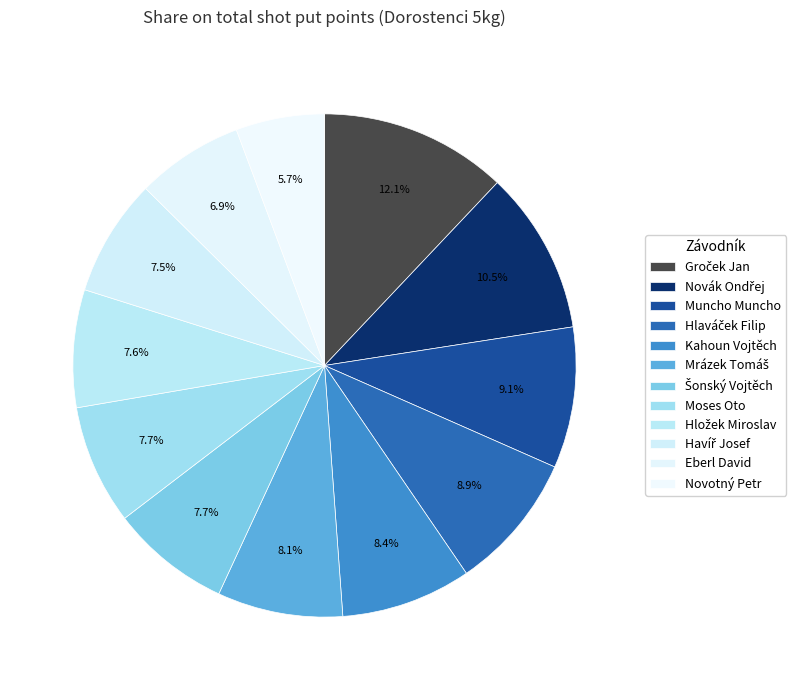

To the nearest percent, what is the combined percentage of Muncho Muncho and Novák Ondřej?

20%